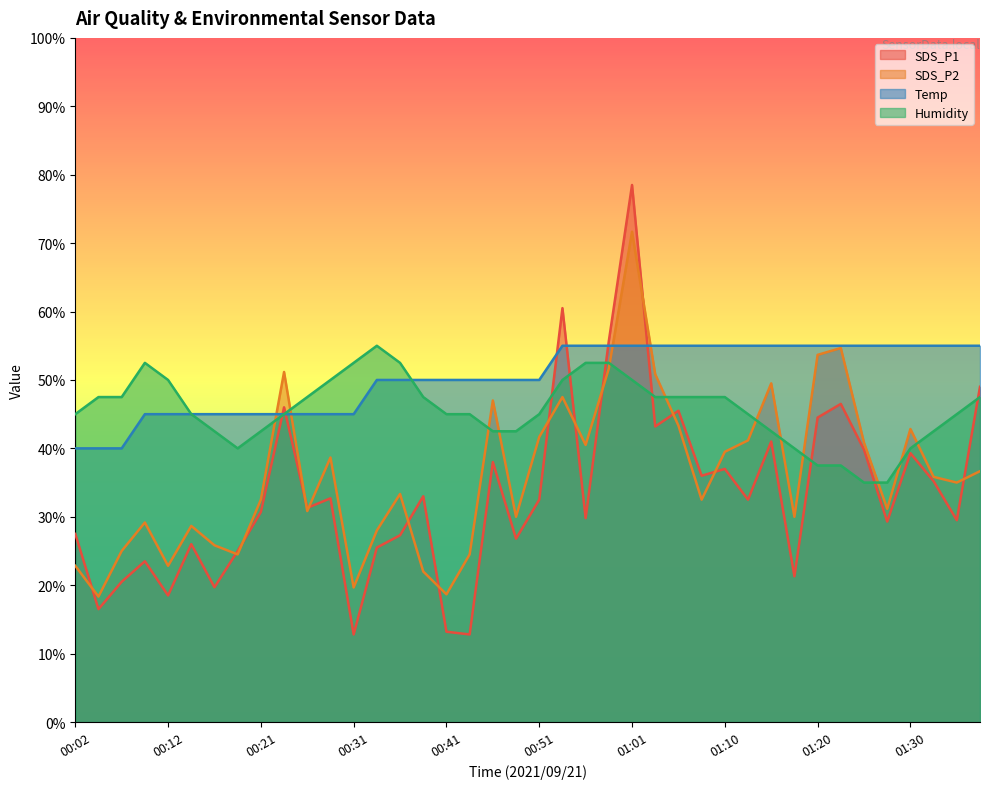

What is the difference between the SDS_P1 values at 00:02 and 00:51?

5.0